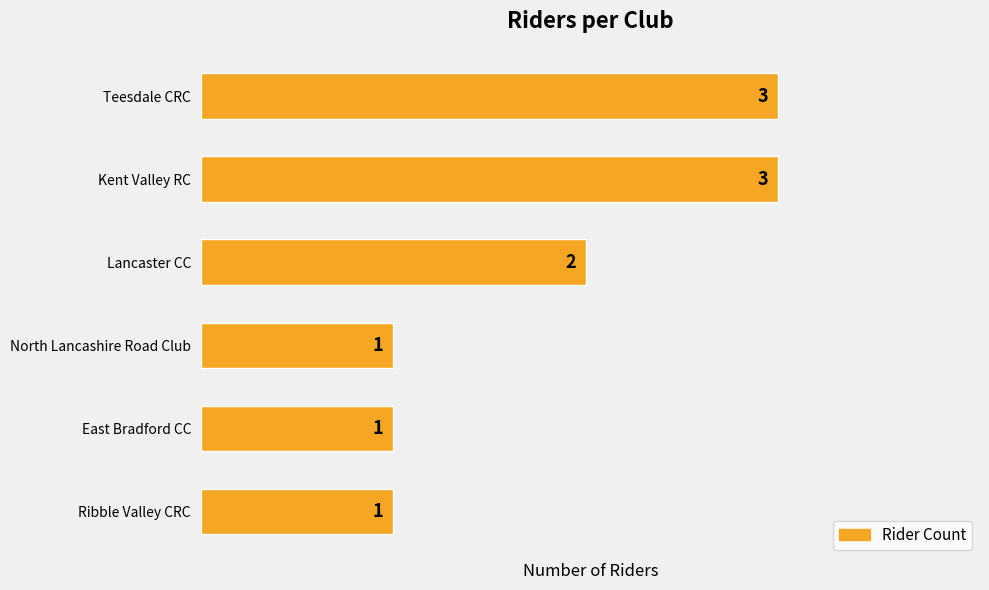

What is the greatest value displayed?

3